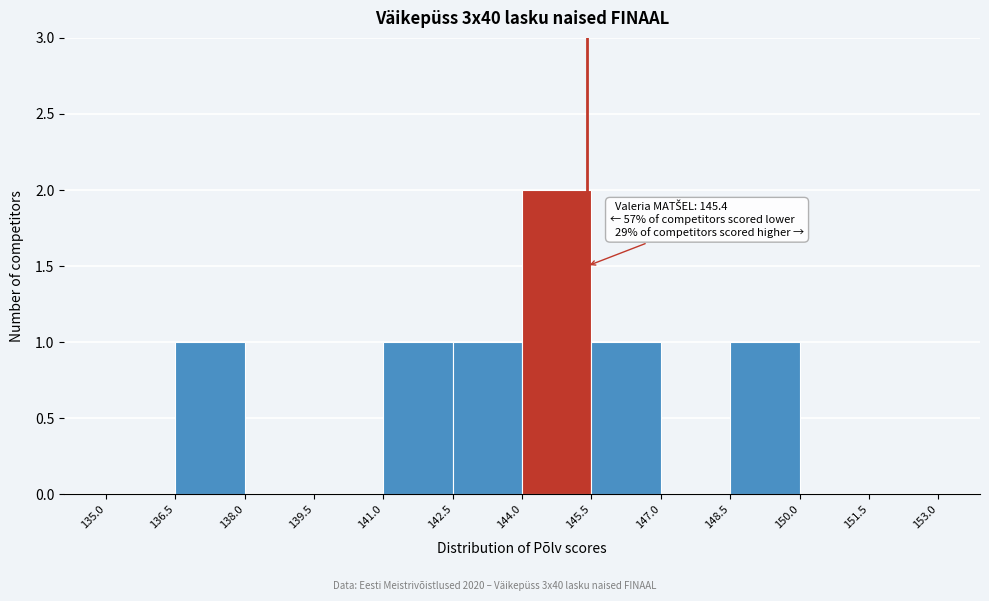

Which range on the x-axis has the tallest bar?

144.0 to 145.5